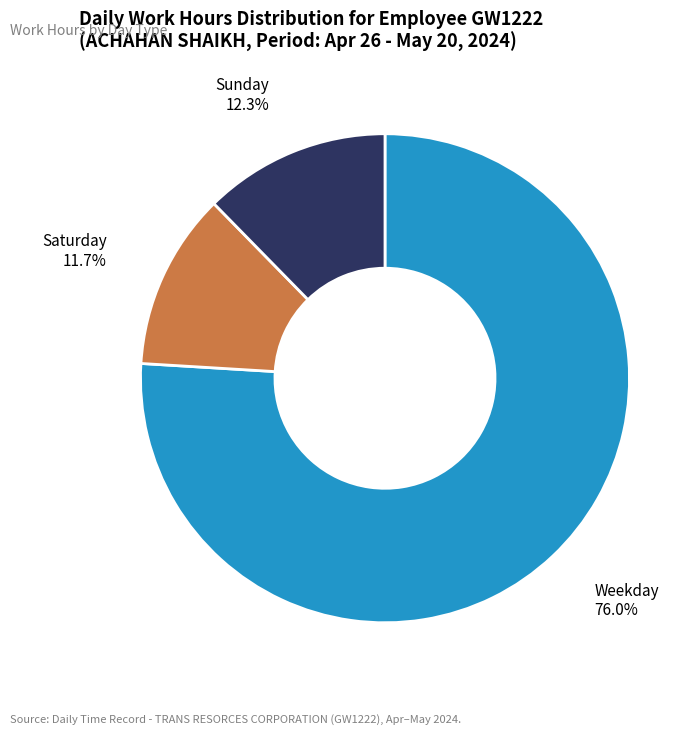

Is there any slice that represents more than half of the pie?

Yes